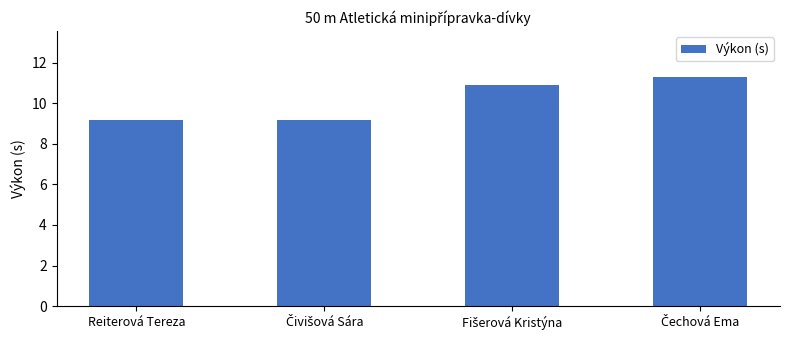

What is the greatest value displayed?

11.3